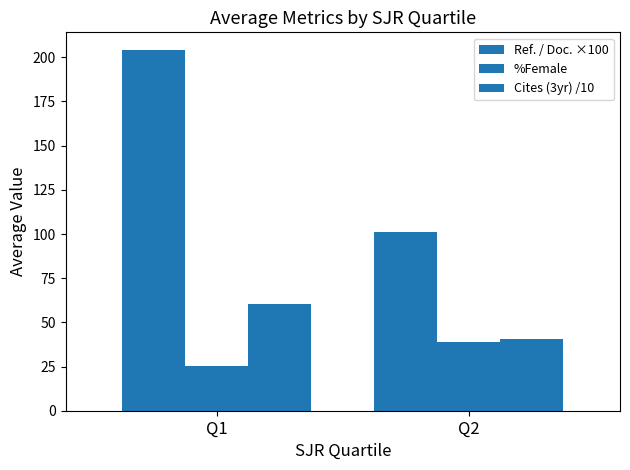

Reading left to right, list all the values displayed in this chart.

Ref. / Doc. ×100: Q1=203.9	Q2=101.3
%Female: Q1=25.5	Q2=39.2
Cites (3yr) /10: Q1=60.3	Q2=40.9